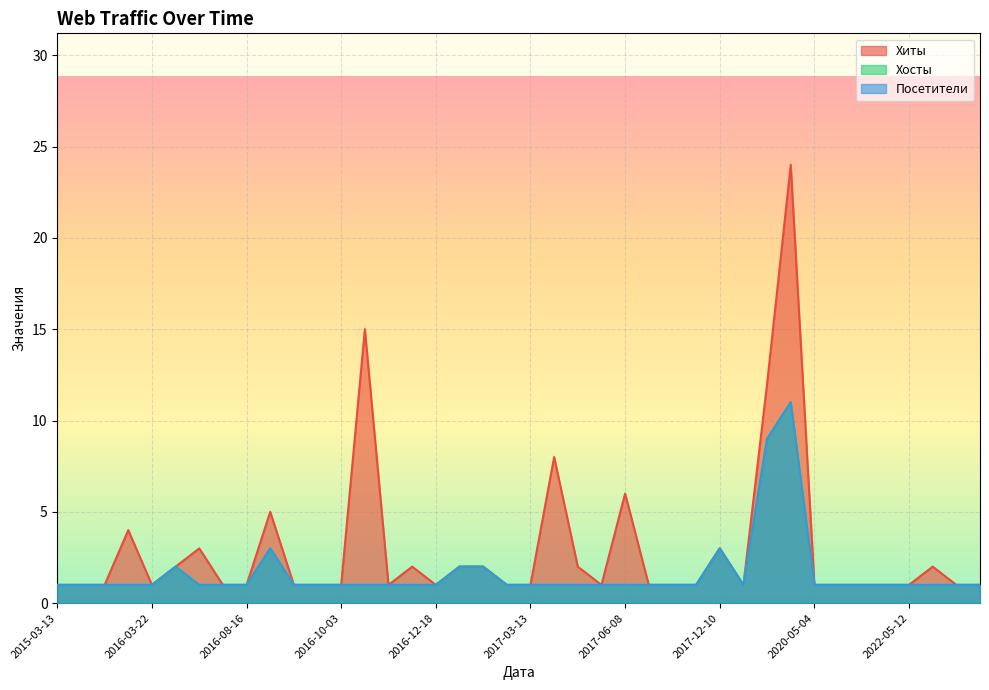

True or false: Хиты and Хосты cross at least once.

False